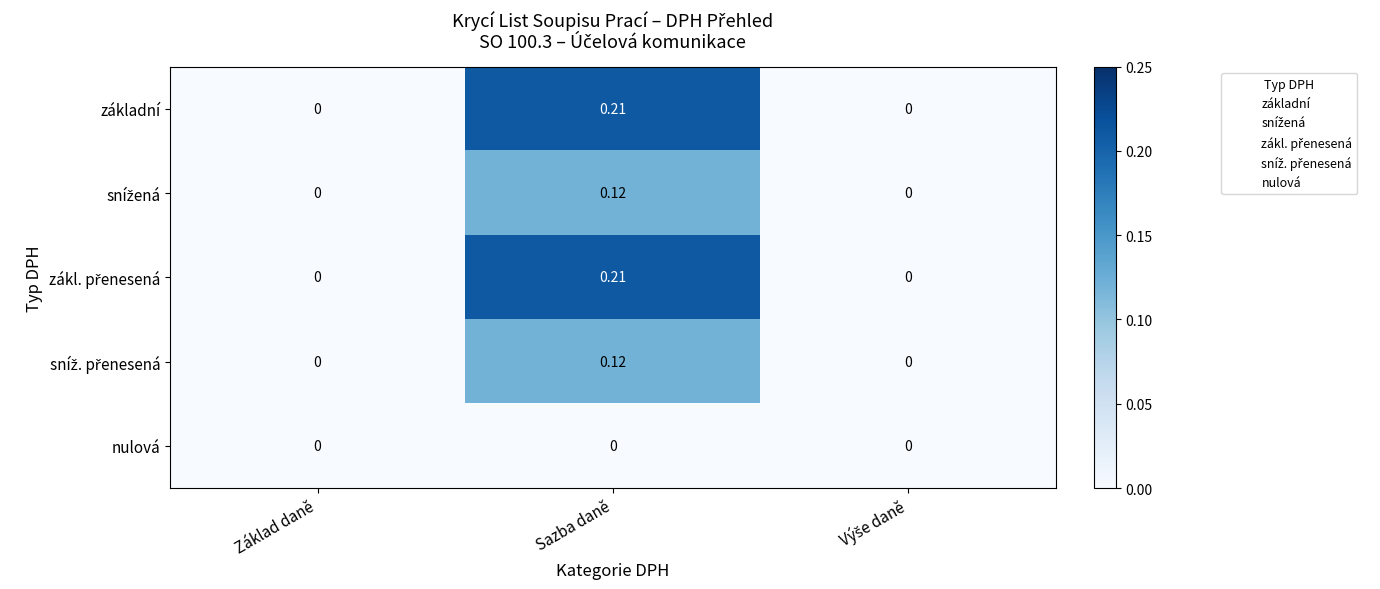

Between Sazba daně and Výše daně, which is larger?

Sazba daně